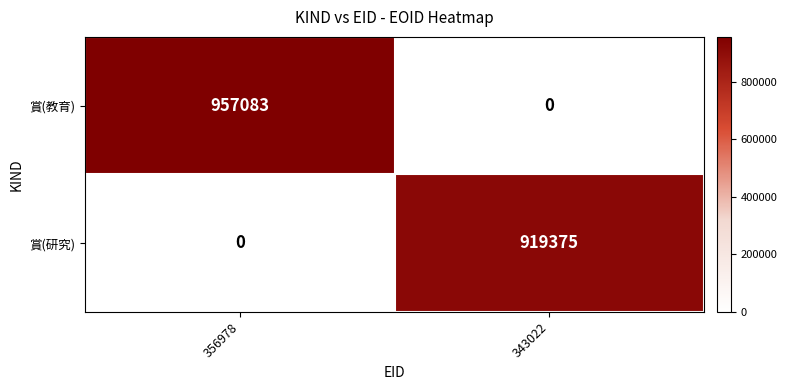

At which label is 賞(研究) closest to 459687?

356978